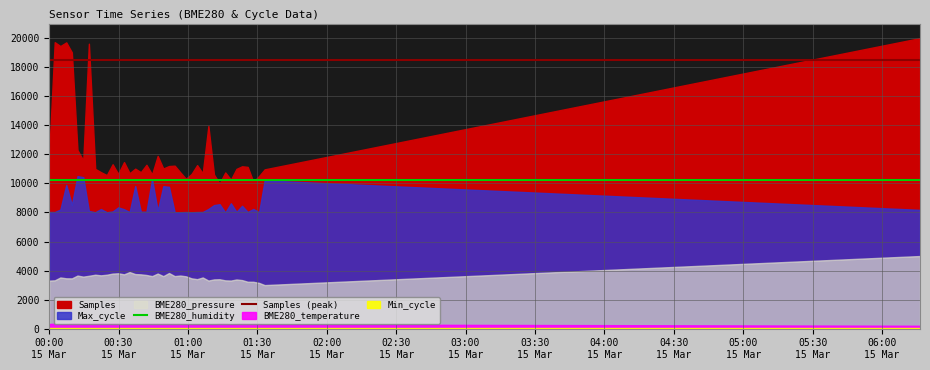

True or false: Samples (peak) and BME280_humidity intersect in this chart.

False